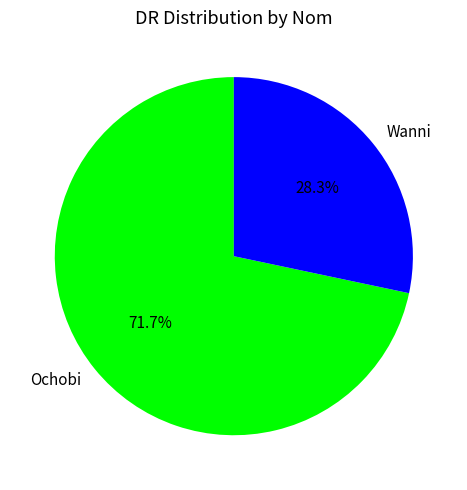

Combined, what portion of the pie is Wanni and Ochobi?

100.0%